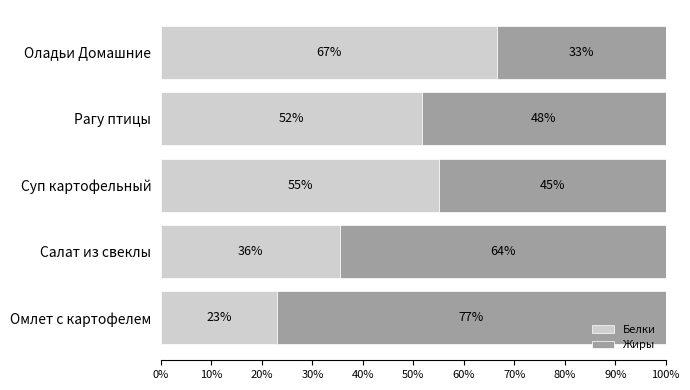

Where is Белки nearest to the value 44?

Рагу птицы